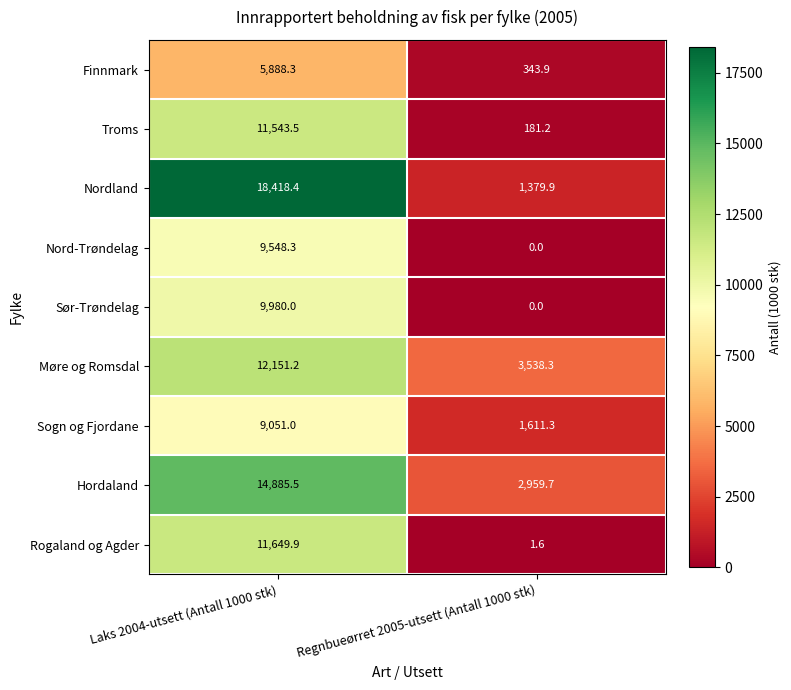

At which label is Sogn og Fjordane closest to 5331?

Regnbueørret 2005-utsett (Antall 1000 stk)